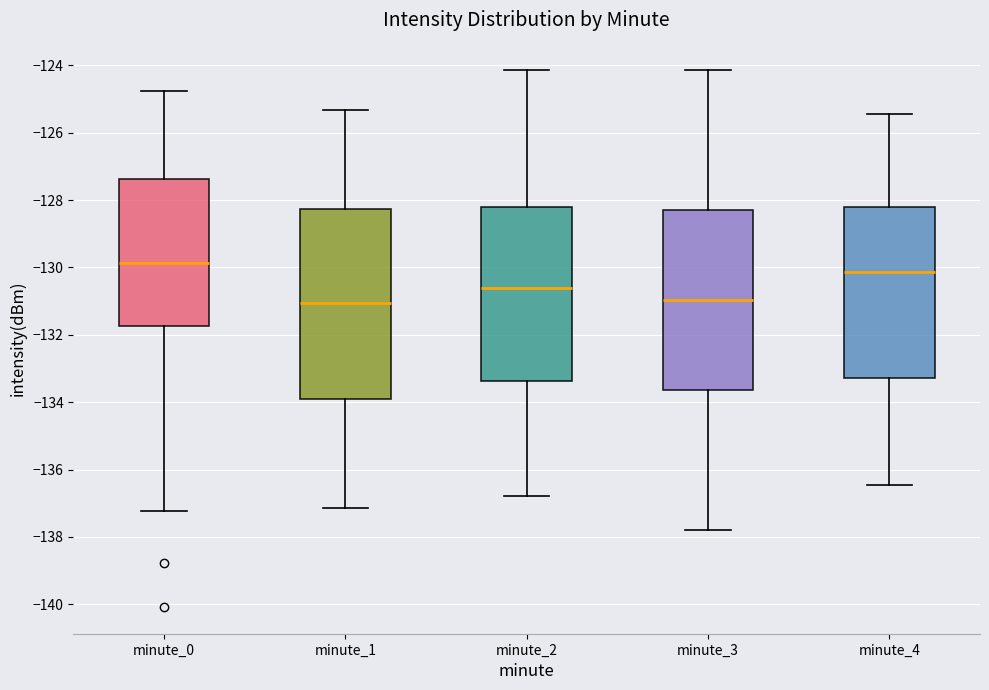

Which box is the tallest, from its lower edge to its upper edge?

minute_1